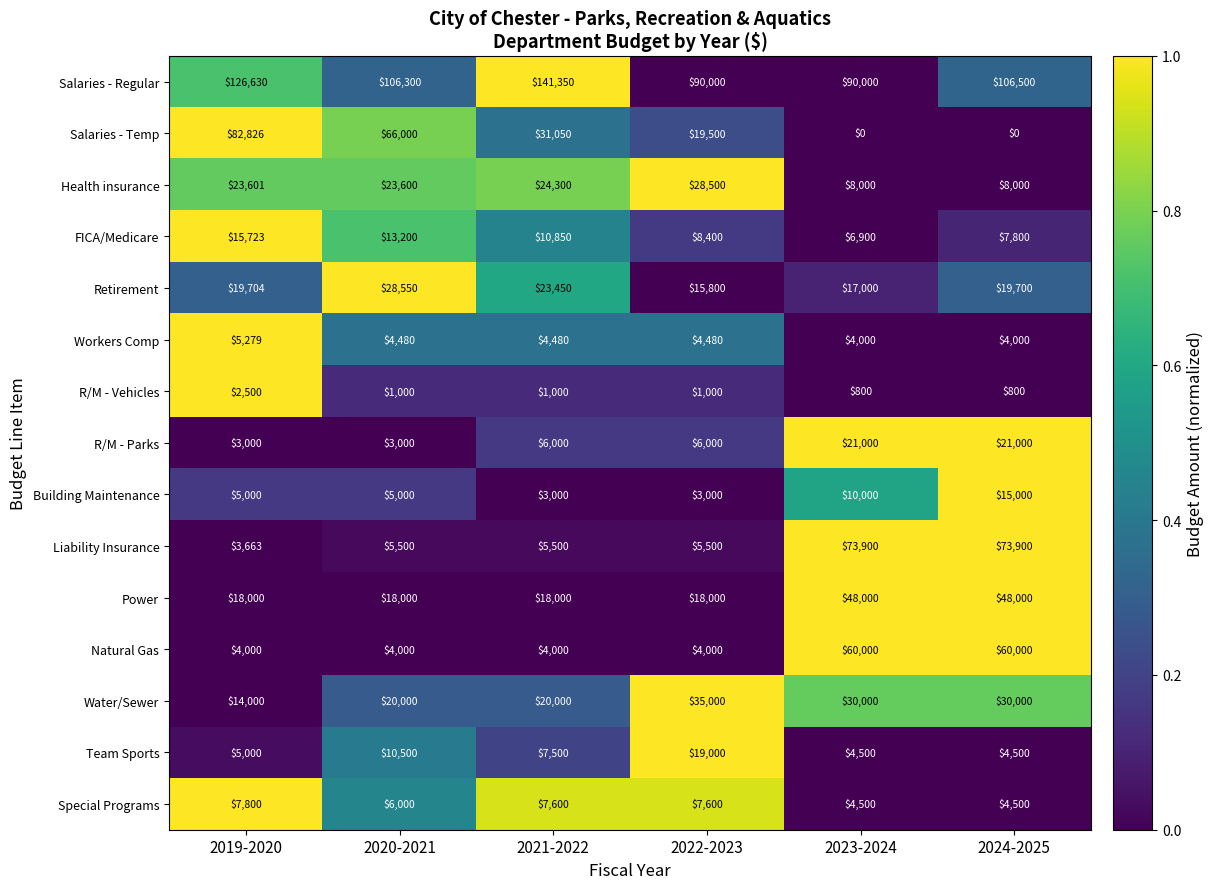

What is the highest value of the Health insurance series?

28500